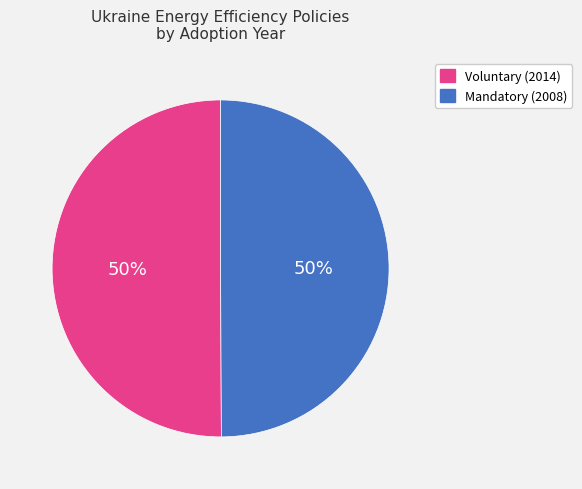

To the nearest percent, what is the average slice percentage?

50%